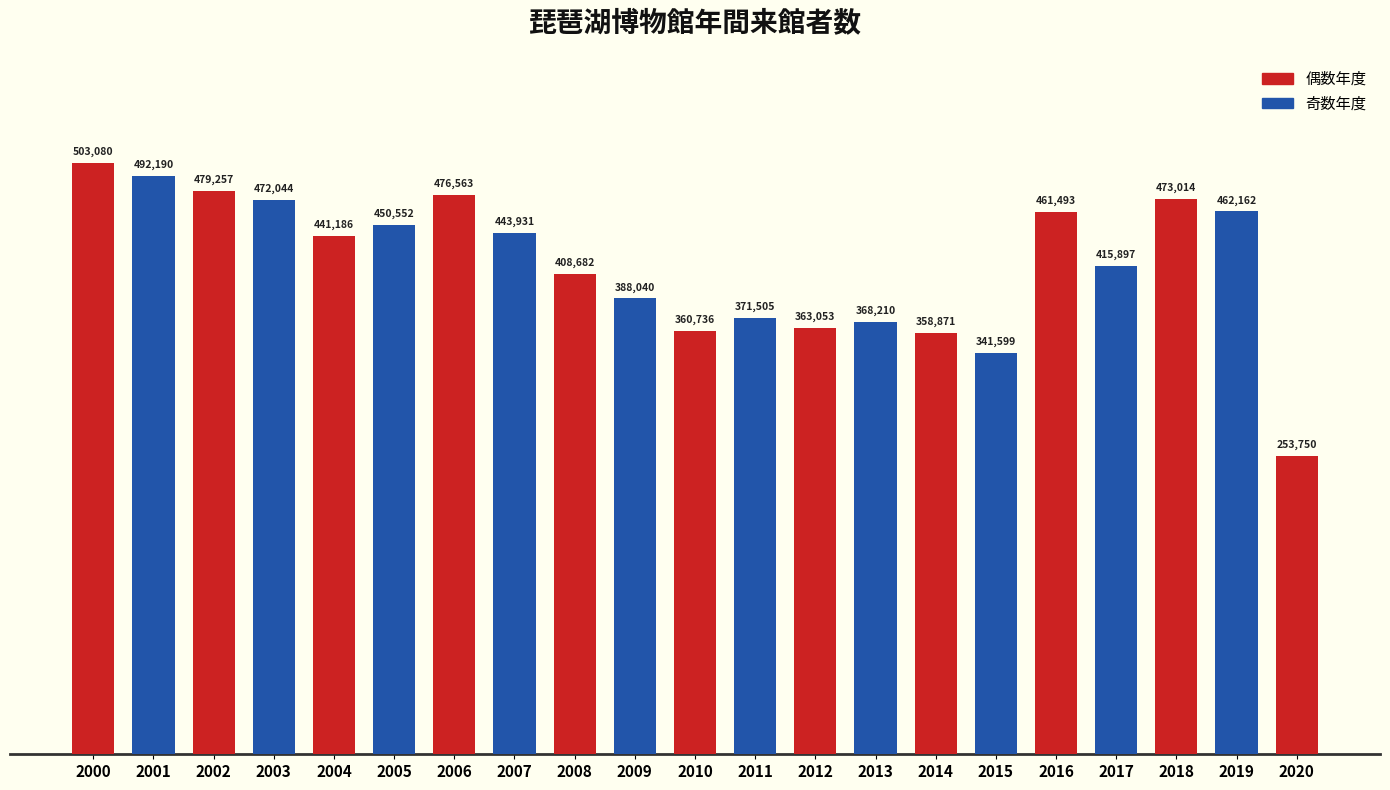

What is the difference between the values at 2009 and 2001?

104150